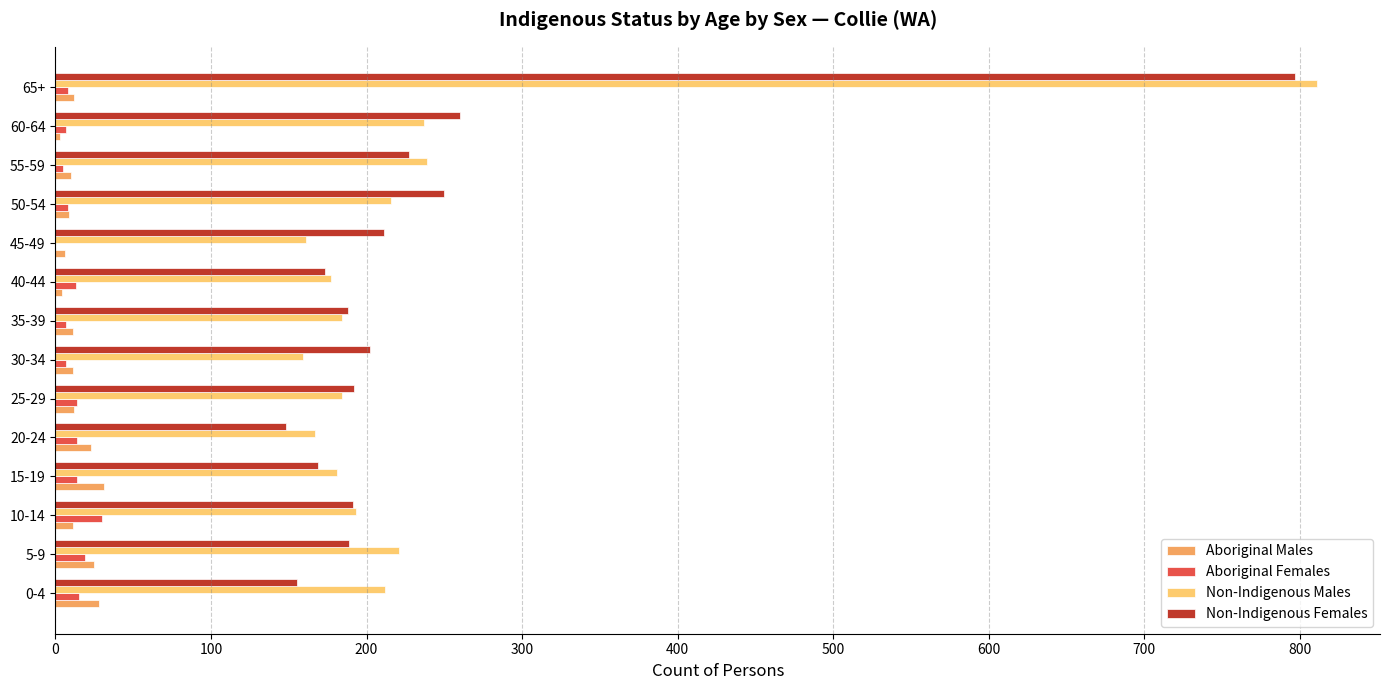

At which category does the chart reach its peak across all series?

65+